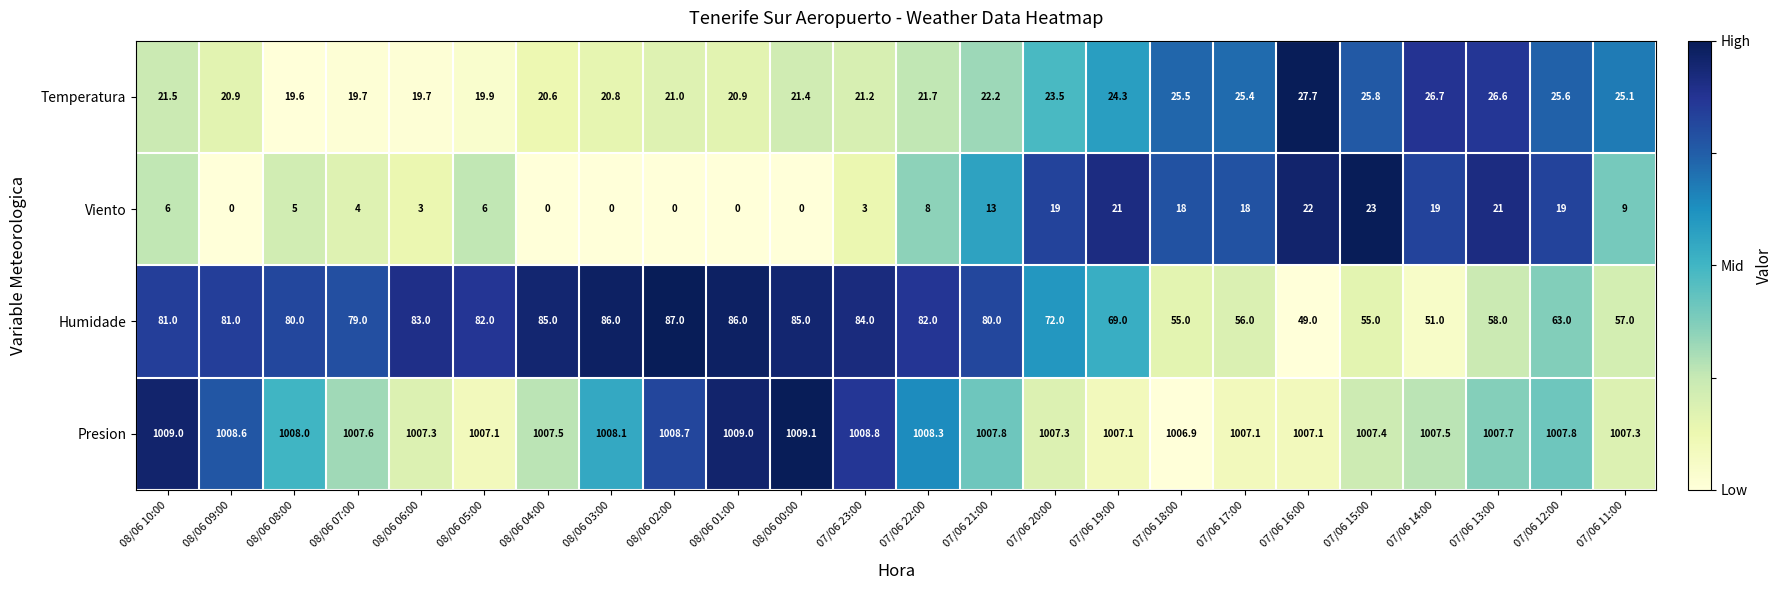

What is the difference between the second highest and second lowest values in the Presion series?

1.9